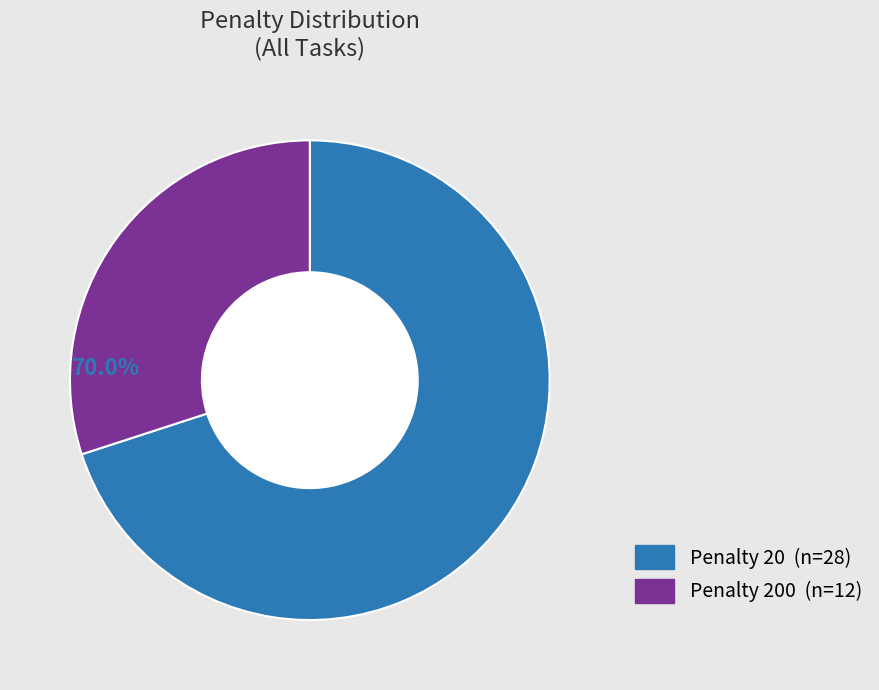

What is the smallest slice in the pie chart?

Penalty 200